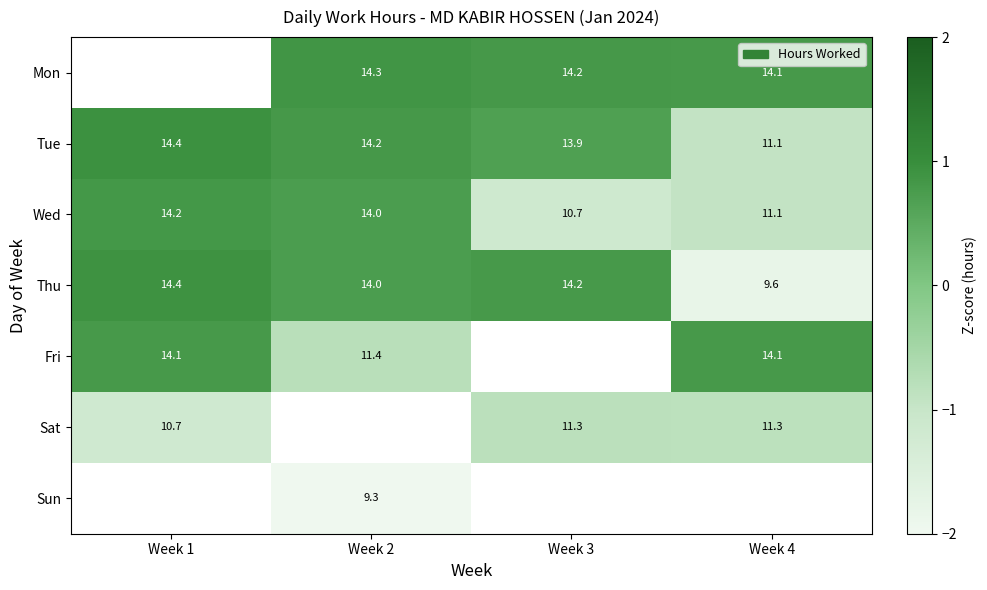

At which label is Thu closest to 0?

Week 2